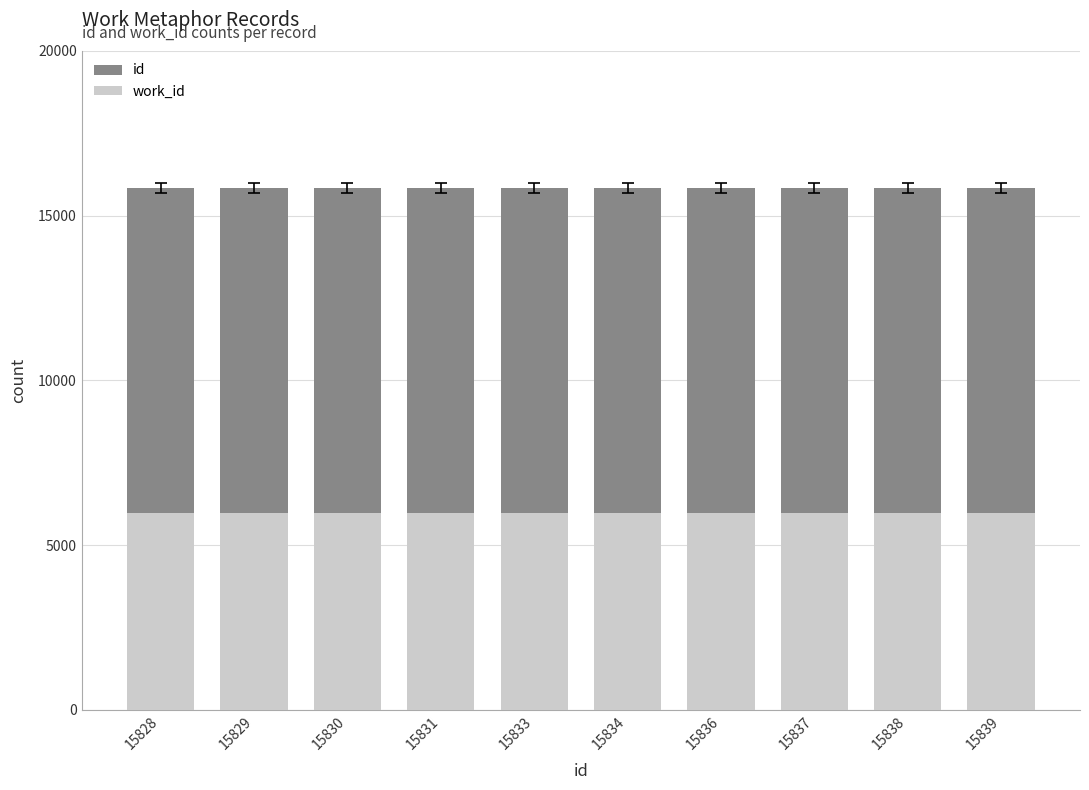

Reading left to right, list all the values displayed in this chart.

id: 15828	15829	15830	15831	15833	15834	15836	15837	15838	15839
work_id: 5960	5960	5960	5960	5960	5960	5960	5960	5960	5960